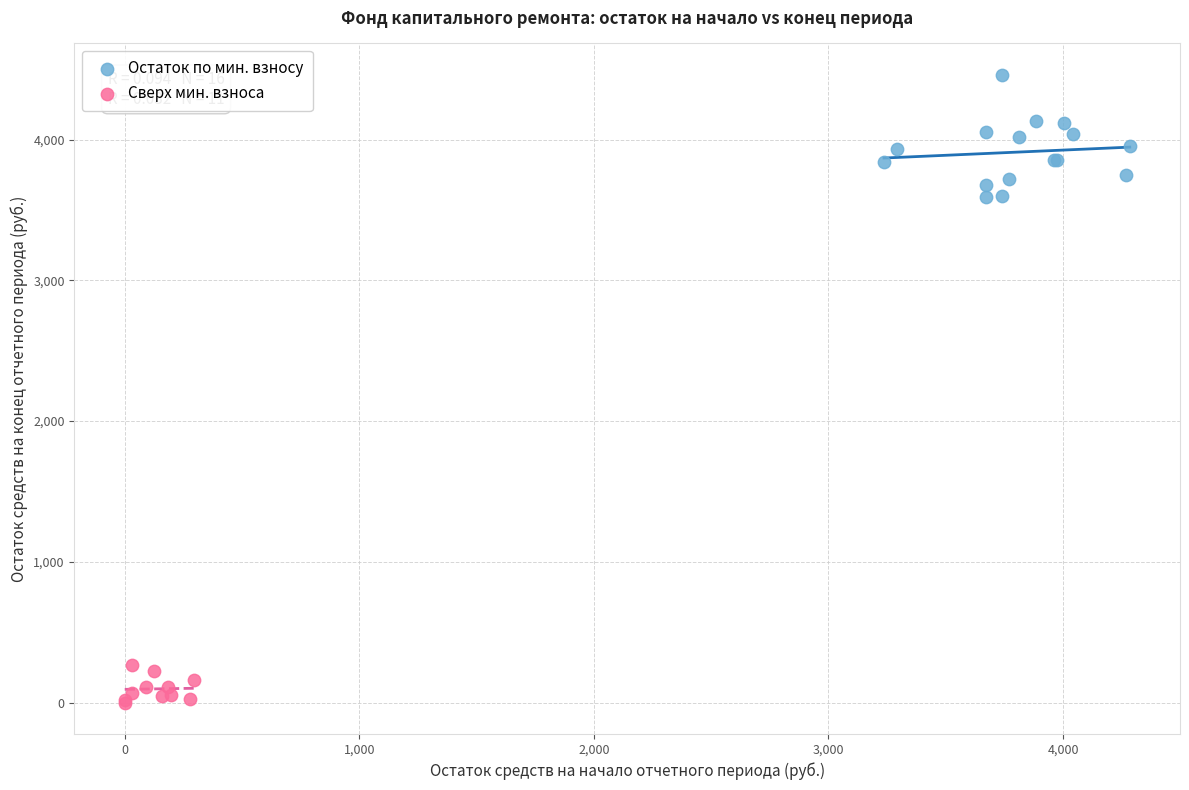

Which series contains the lowest Y value?

Сверх мин. взноса